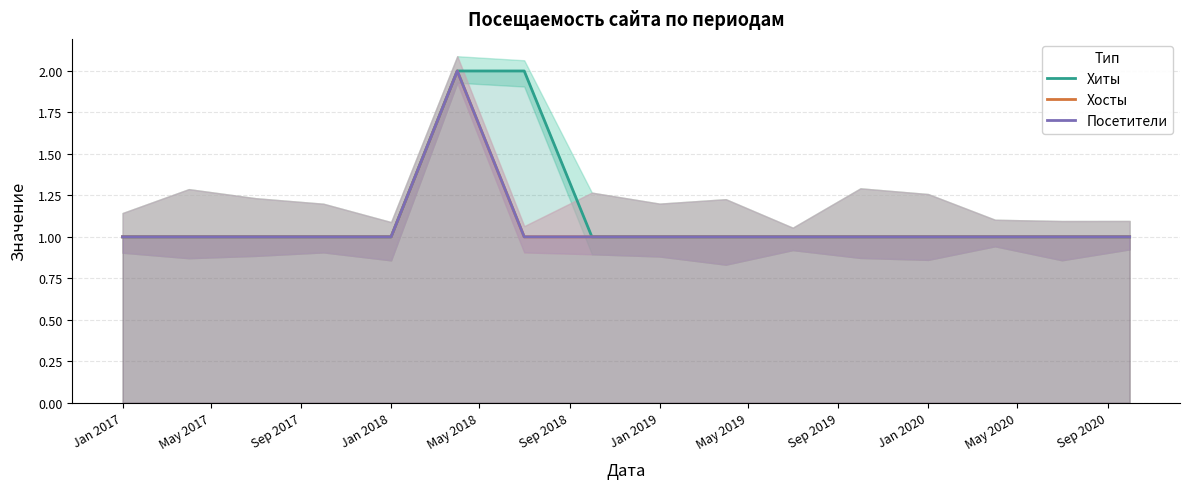

What is the lowest value of the Хосты series?

1